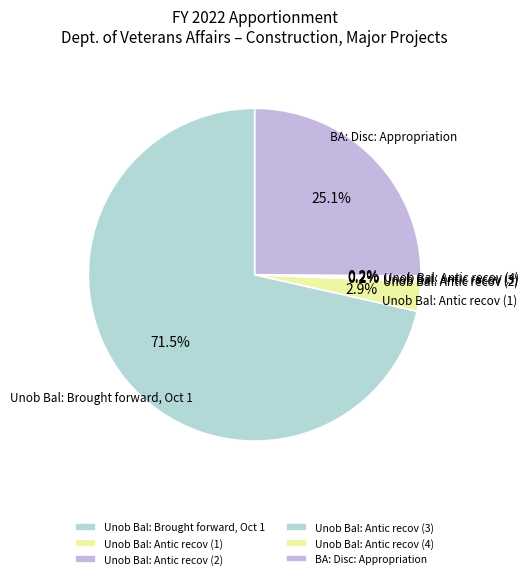

What portion of the pie excludes Unob Bal: Antic recov (1)?

97.1%